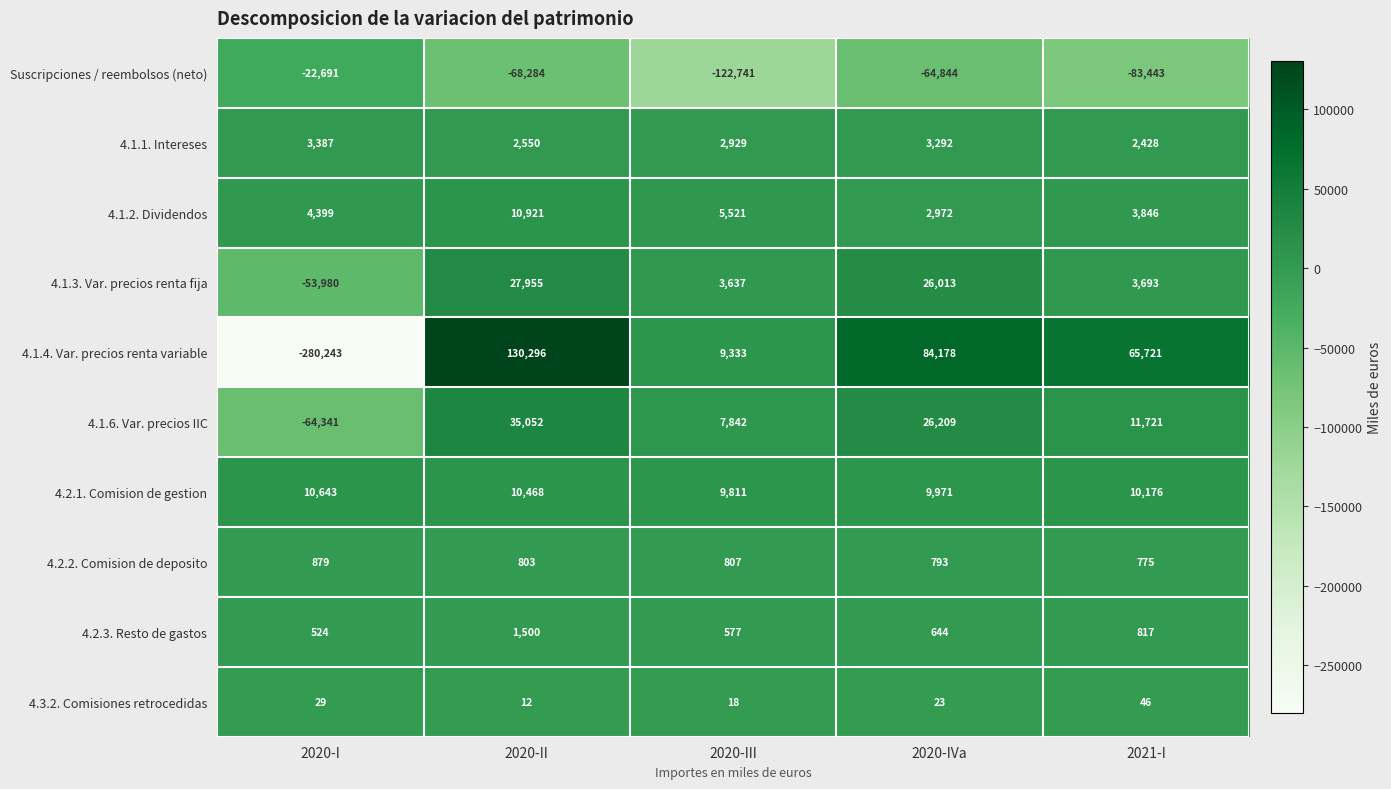

At which label is 4.1.2. Dividendos closest to 6946?

2020-III